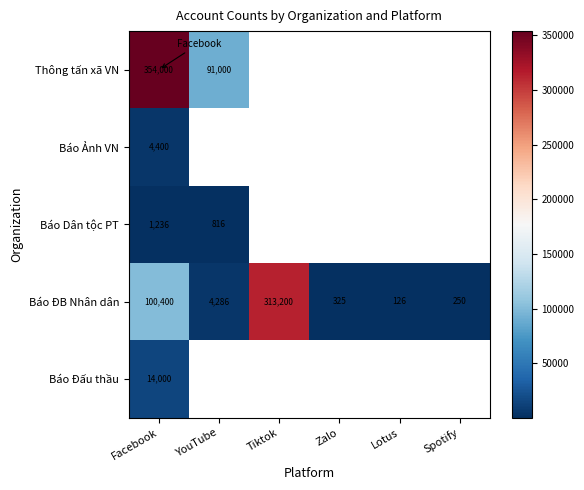

At which category does the chart reach its peak across all series?

Facebook